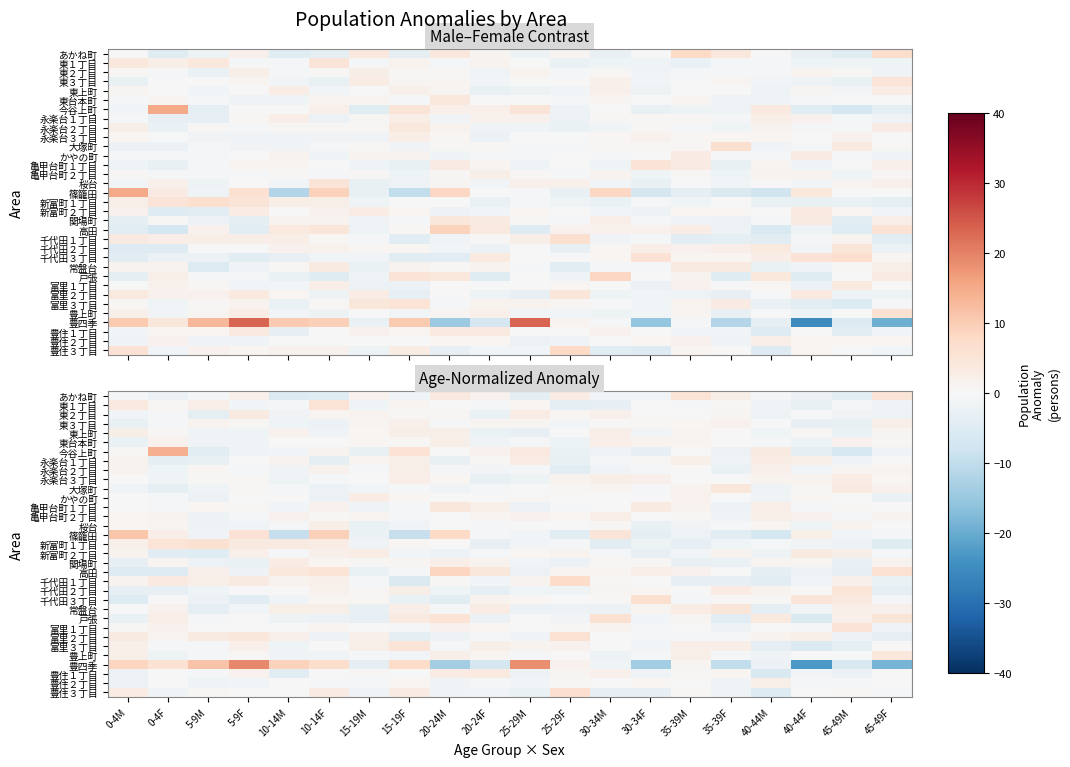

What is the difference between the highest and lowest values at 40-44F?

27.8